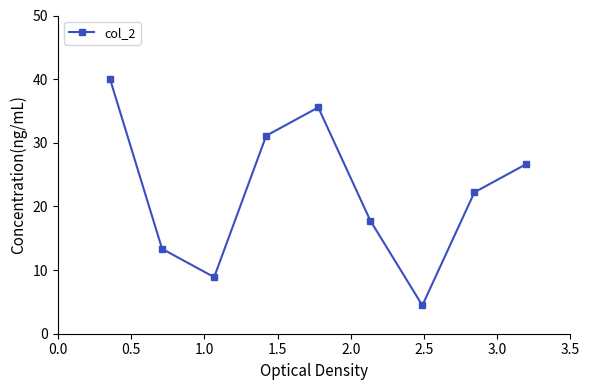

What is the value of the 3rd point from the left?

8.9